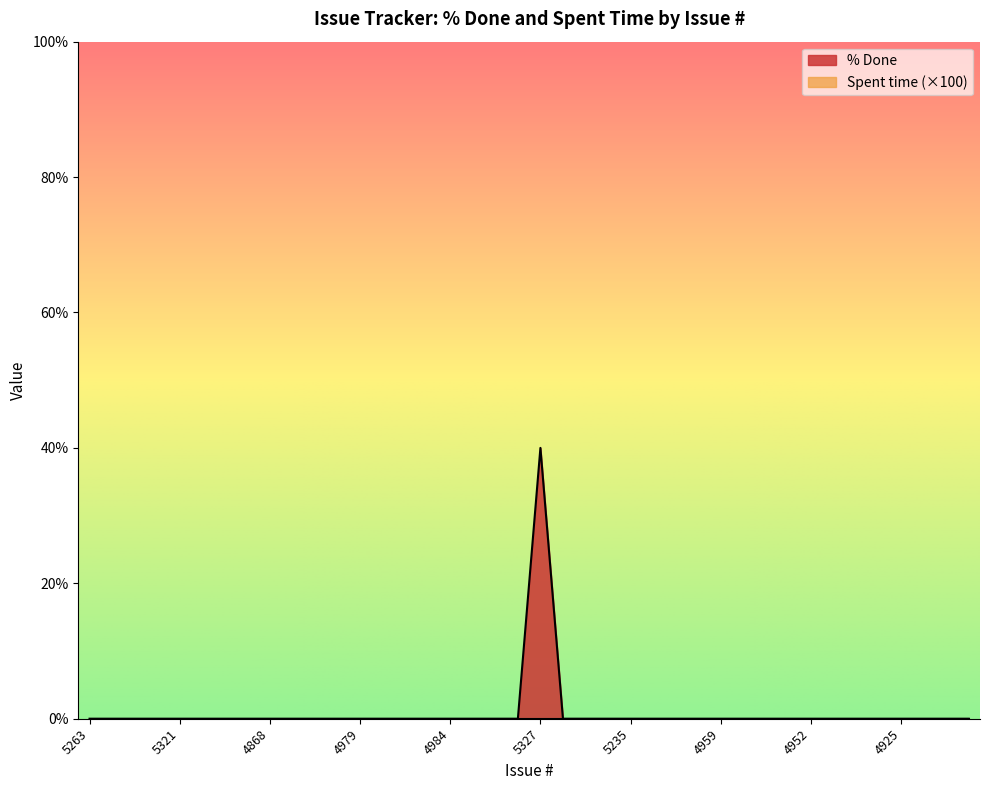

The chart shows a value of 15 at 4873. True or false?

False